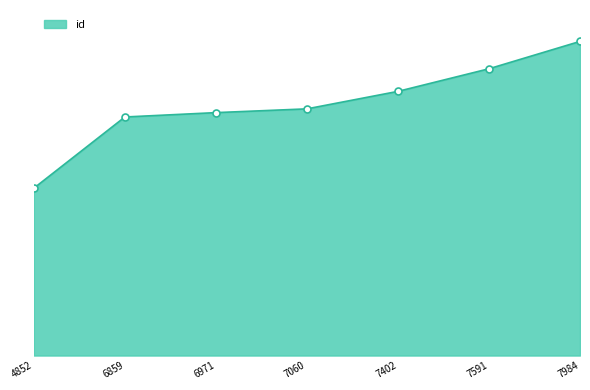

Reading right to left, what are all the values shown in this chart?

7984=24301	7591=22185	7402=20436	7060=19083	6971=18792	6859=18454	4852=12946